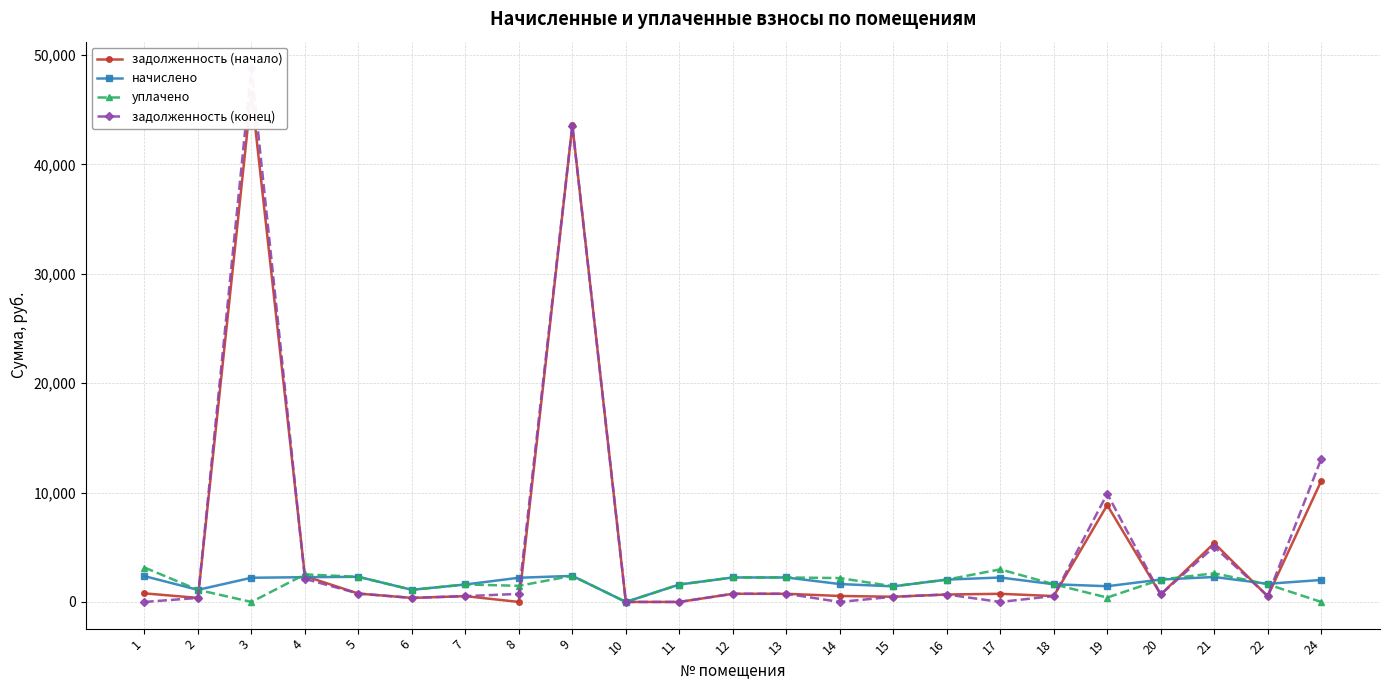

What is the highest value of the начислено series?

2381.8